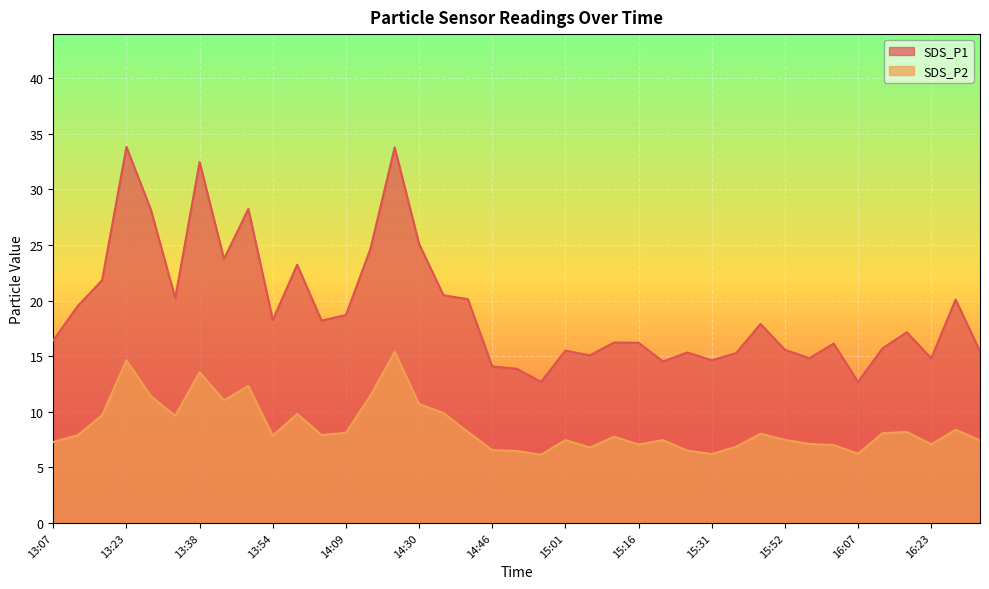

True or false: SDS_P1 and SDS_P2 cross at least once.

False